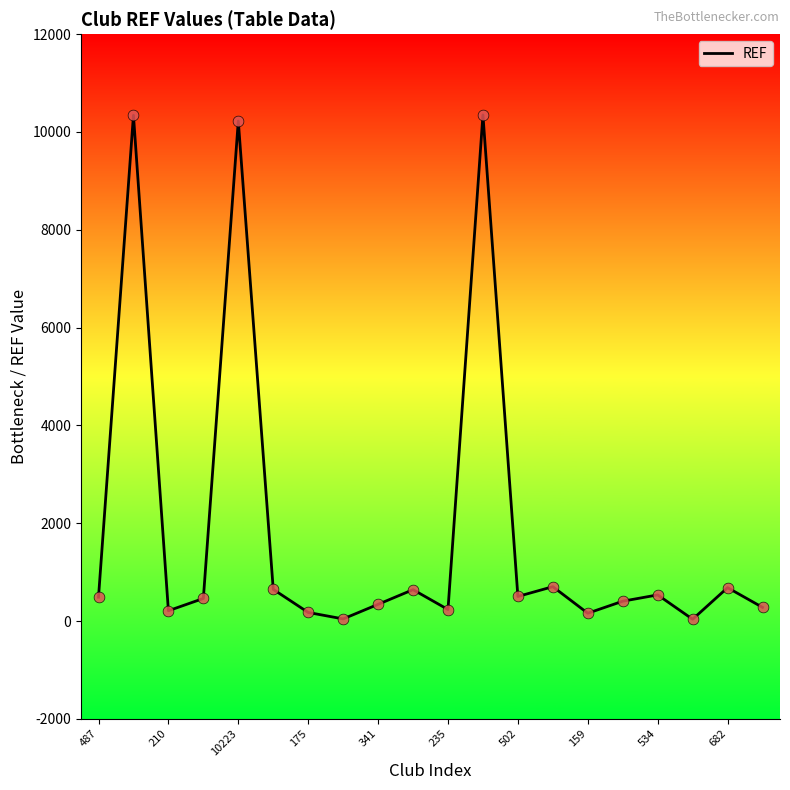

What is the maximum value shown in the chart?

10348